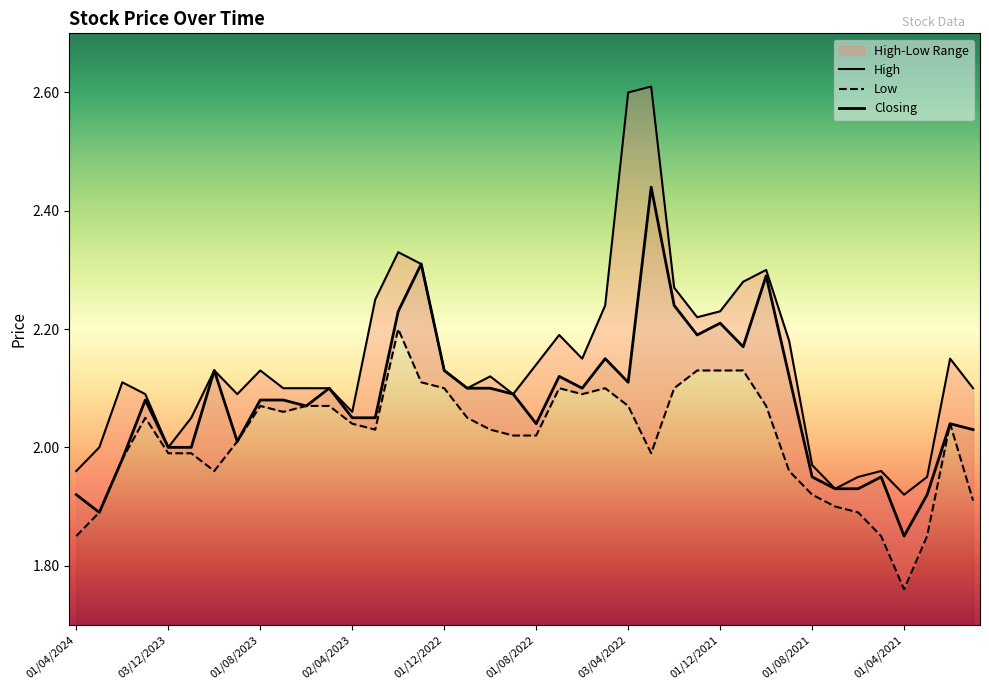

True or false: High and Low cross at least once.

False